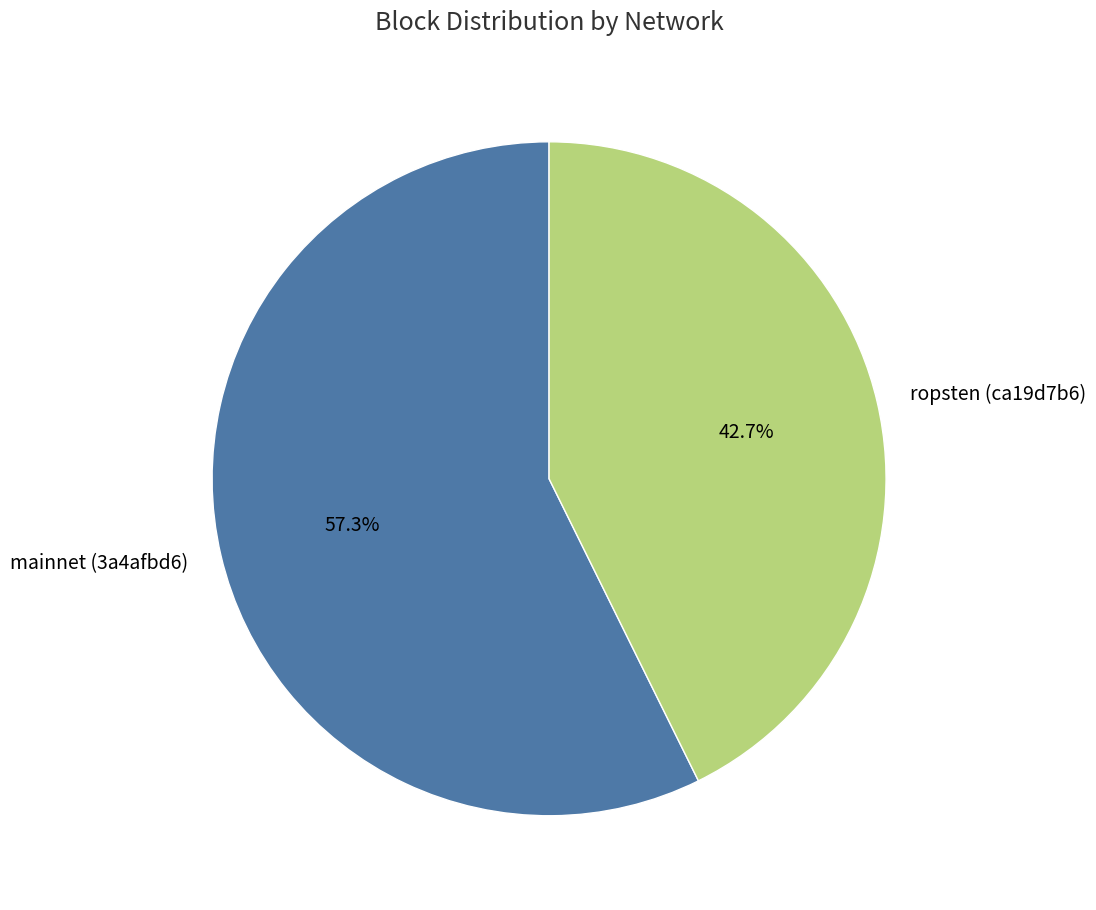

Which has a higher value, mainnet (3a4afbd6) or ropsten (ca19d7b6)?

mainnet (3a4afbd6)